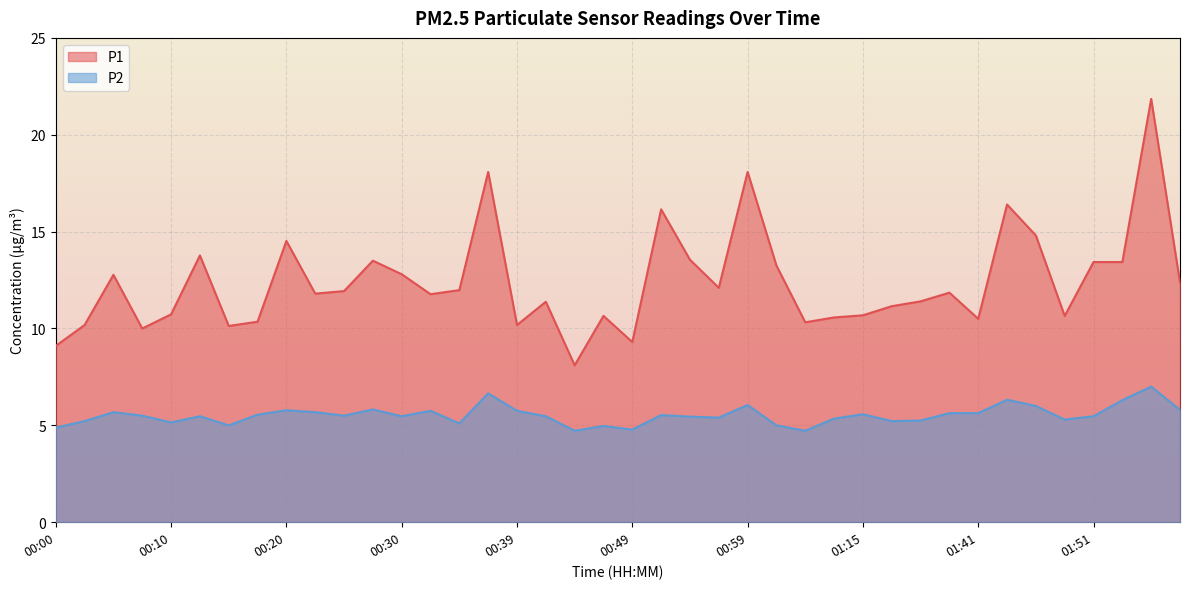

Reading right to left, what are all the values shown in this chart?

P1: 01:58=12.4	01:56=21.9	01:54=13.4	01:51=13.4	01:49=10.7	01:46=14.8	01:44=16.4	01:41=10.5	01:39=11.8	01:36=11.4	01:31=11.2	01:15=10.7	01:12=10.6	01:04=10.3	01:02=13.2	00:59=18.1	00:57=12.1	00:54=13.6	00:52=16.1	00:49=9.3	00:47=10.7	00:44=8.1	00:42=11.4	00:39=10.2	00:37=18.1	00:35=12.0	00:32=11.8	00:30=12.8	00:27=13.5	00:25=11.9	00:22=11.8	00:20=14.5	00:17=10.3	00:15=10.1	00:13=13.8	00:10=10.7	00:08=10.0	00:05=12.8	00:03=10.2	00:00=9.1
P2: 01:58=5.8	01:56=7.0	01:54=6.3	01:51=5.5	01:49=5.3	01:46=6.0	01:44=6.3	01:41=5.6	01:39=5.6	01:36=5.2	01:31=5.2	01:15=5.6	01:12=5.3	01:04=4.7	01:02=5.0	00:59=6.0	00:57=5.4	00:54=5.5	00:52=5.5	00:49=4.8	00:47=5.0	00:44=4.7	00:42=5.5	00:39=5.8	00:37=6.7	00:35=5.1	00:32=5.8	00:30=5.5	00:27=5.8	00:25=5.5	00:22=5.7	00:20=5.8	00:17=5.5	00:15=5.0	00:13=5.5	00:10=5.2	00:08=5.5	00:05=5.7	00:03=5.2	00:00=4.9